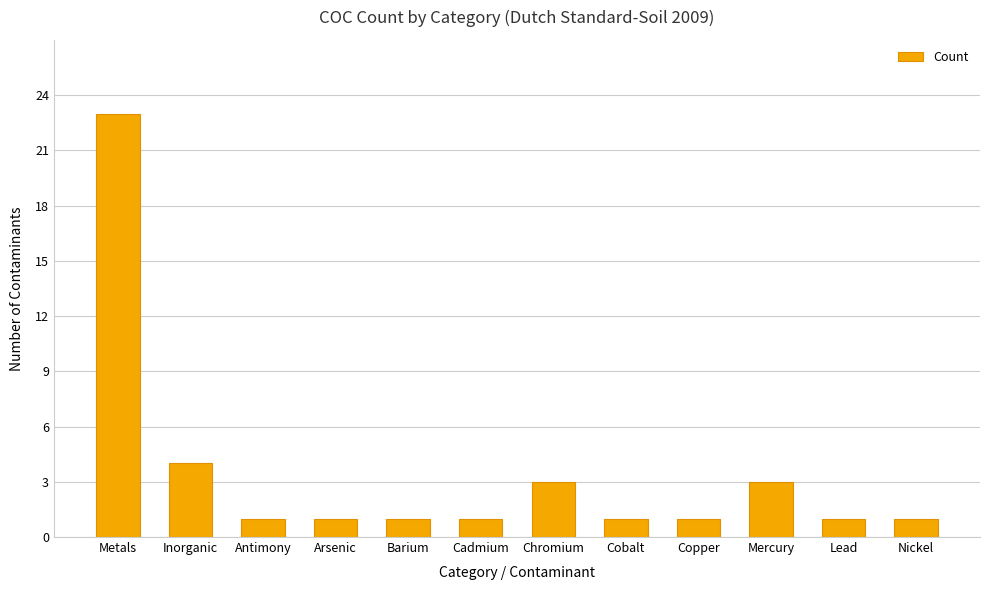

What is the ratio of the value at Inorganic to the value at Copper?

4.0